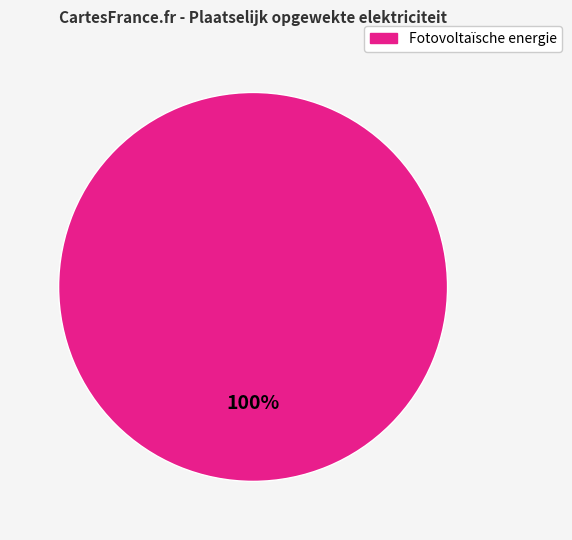

Is there a majority slice in this chart?

Yes